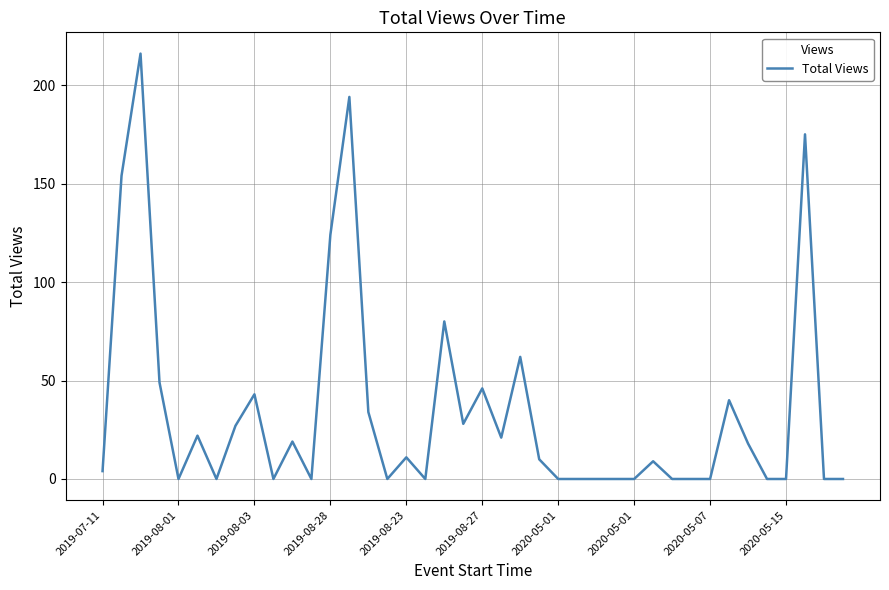

What is the maximum value shown in the chart?

216